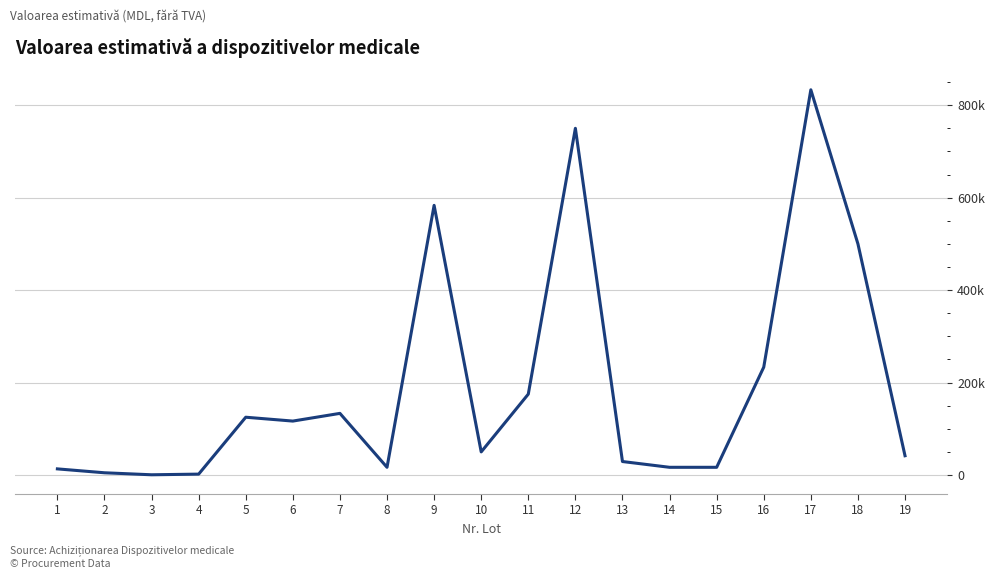

Does the chart have visible grid lines?

Yes